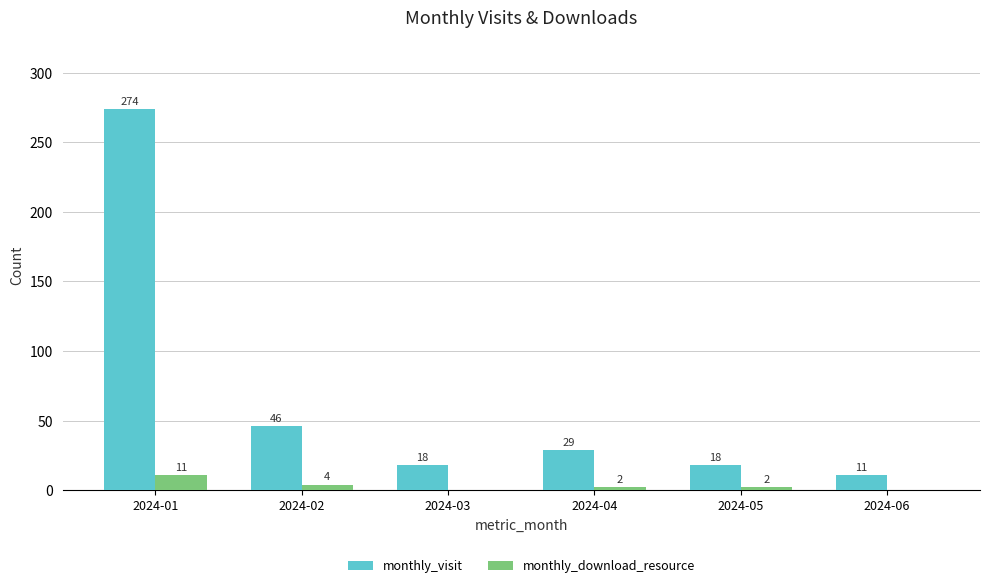

Which category has the highest value in the monthly_visit series?

2024-01